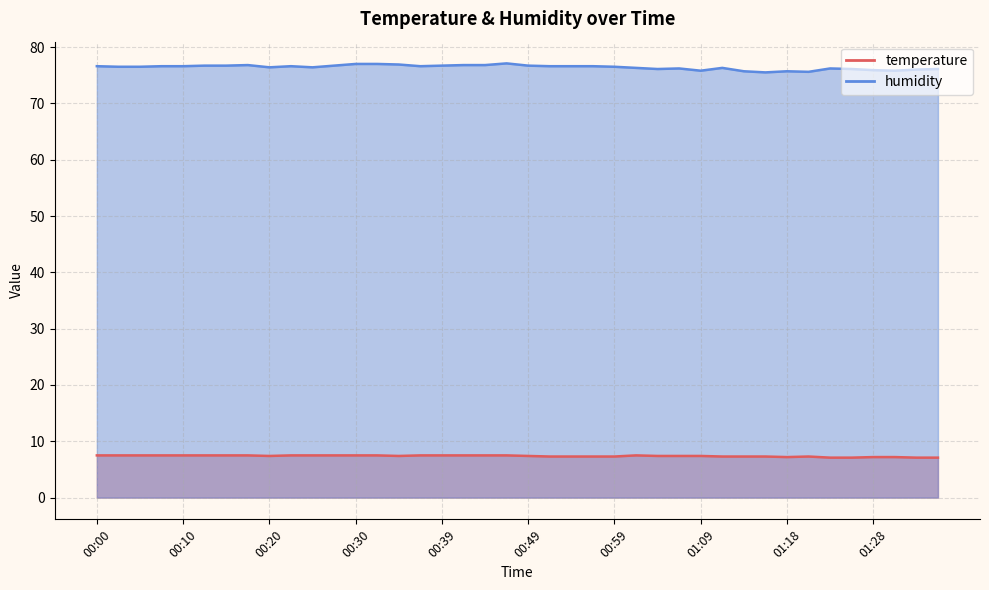

Where is the first local maximum for temperature?

01:01